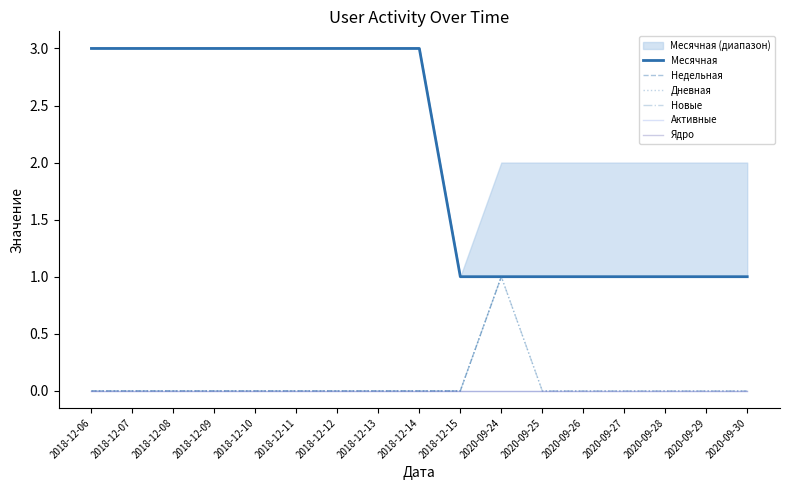

Between 2018-12-10 and 2018-12-12, which series saw the biggest shift?

Месячная